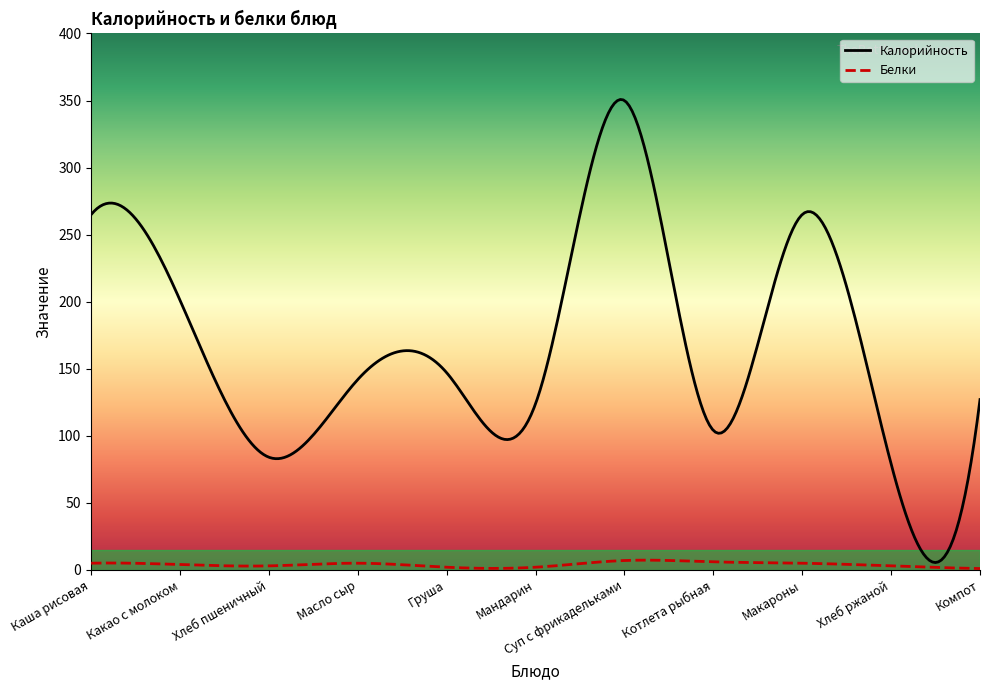

How many lines are shown in the chart?

2